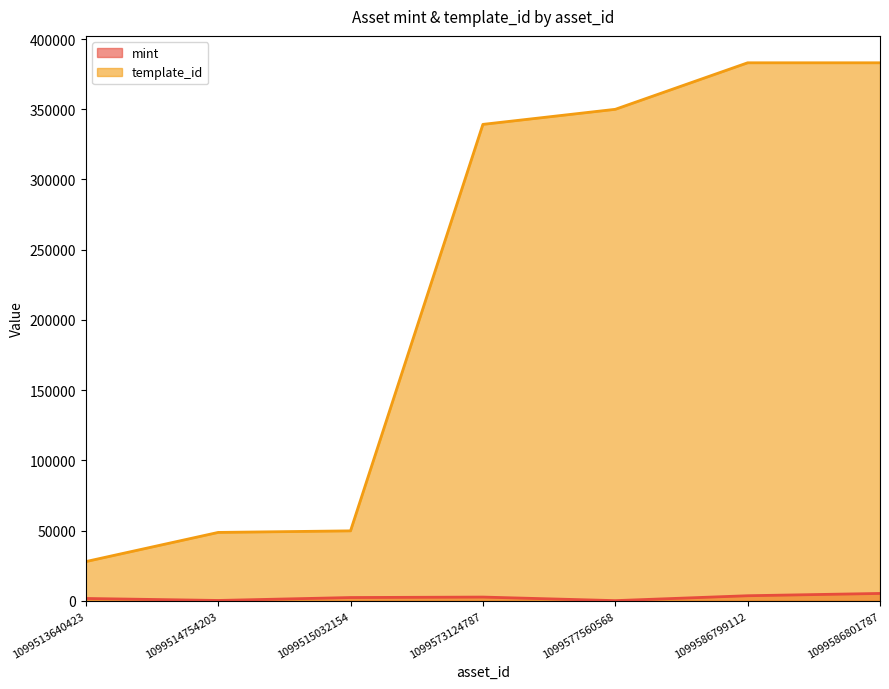

What is the value of the template_id point at the 5th from the left?

349951